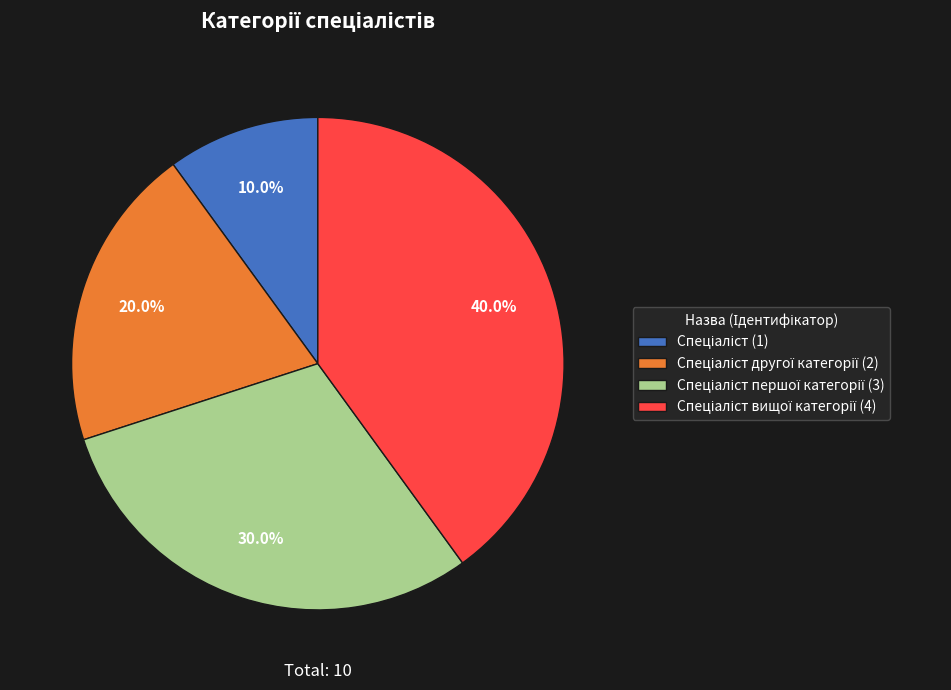

How many slices are in this pie chart?

4